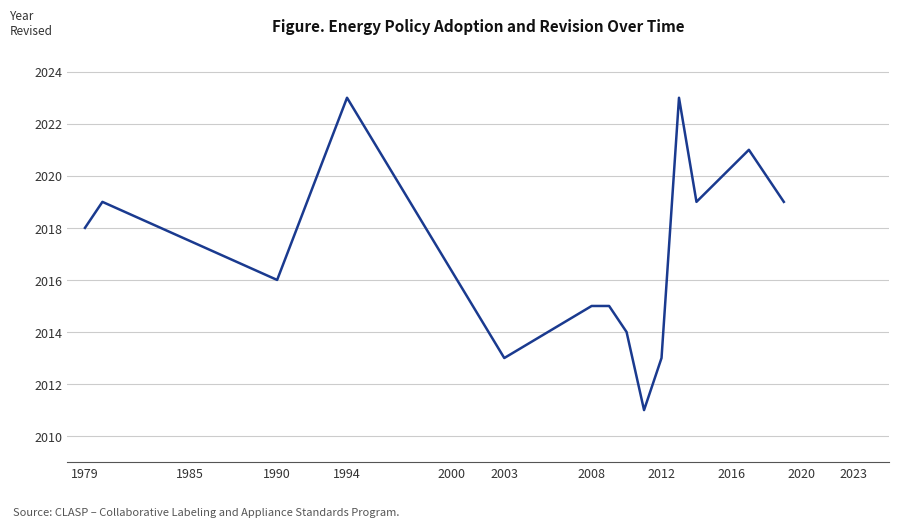

What is the maximum value shown in the chart?

2023